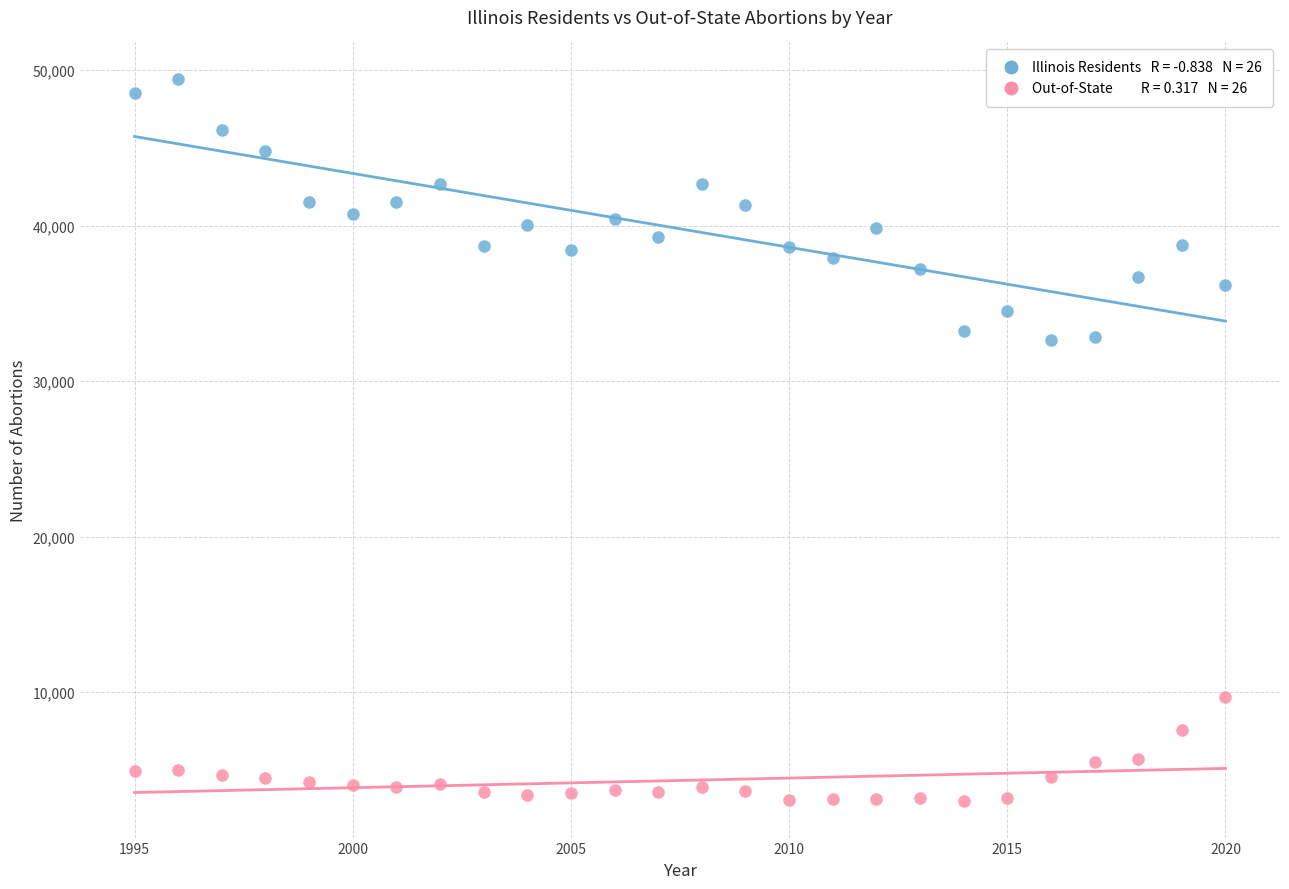

Across all data points, what is the range of X values (max minus min)?

25